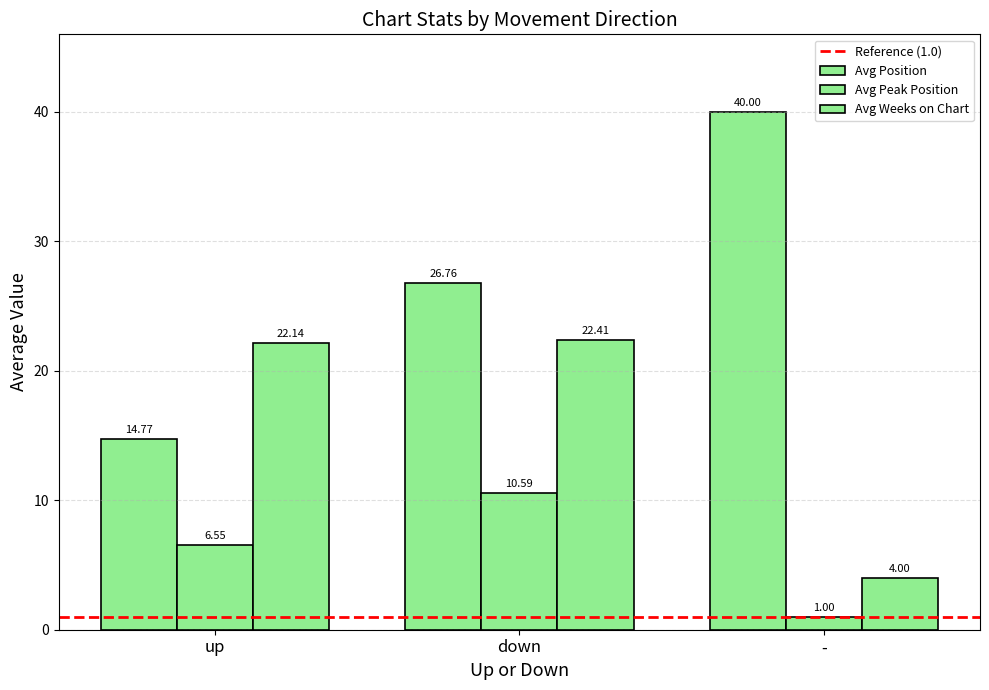

Count the number of categories in the chart.

3